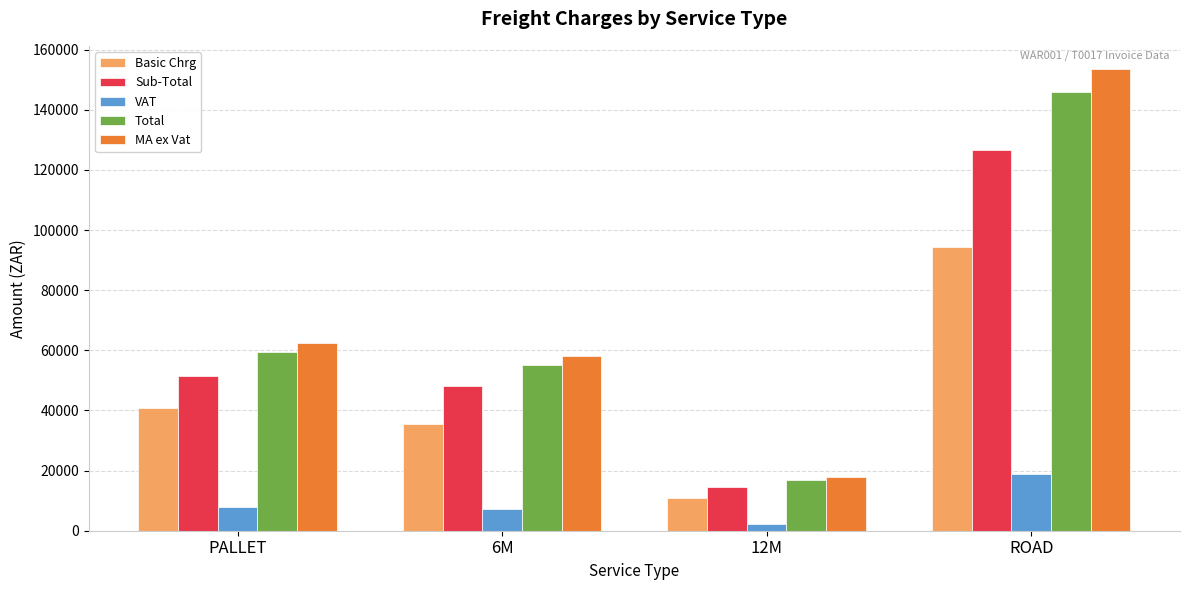

What is the sum of all Basic Chrg values?

181843.3